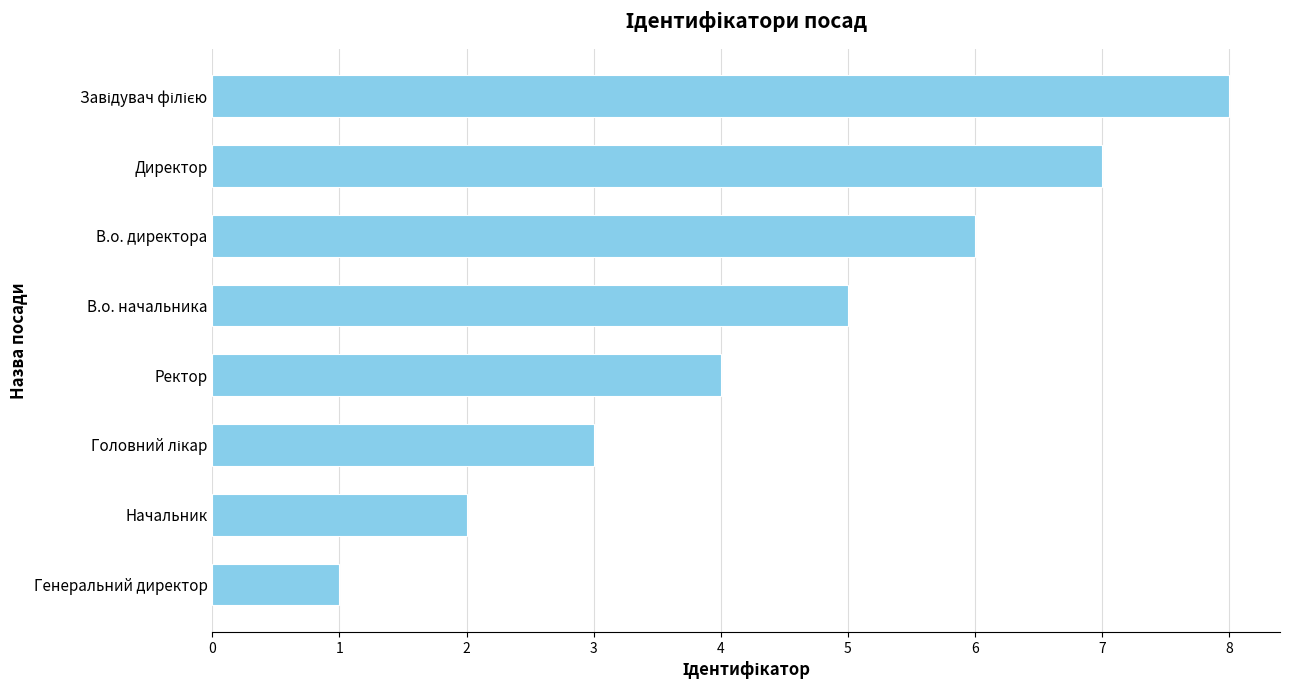

What is the change in value from В.о. директора to Директор?

+1